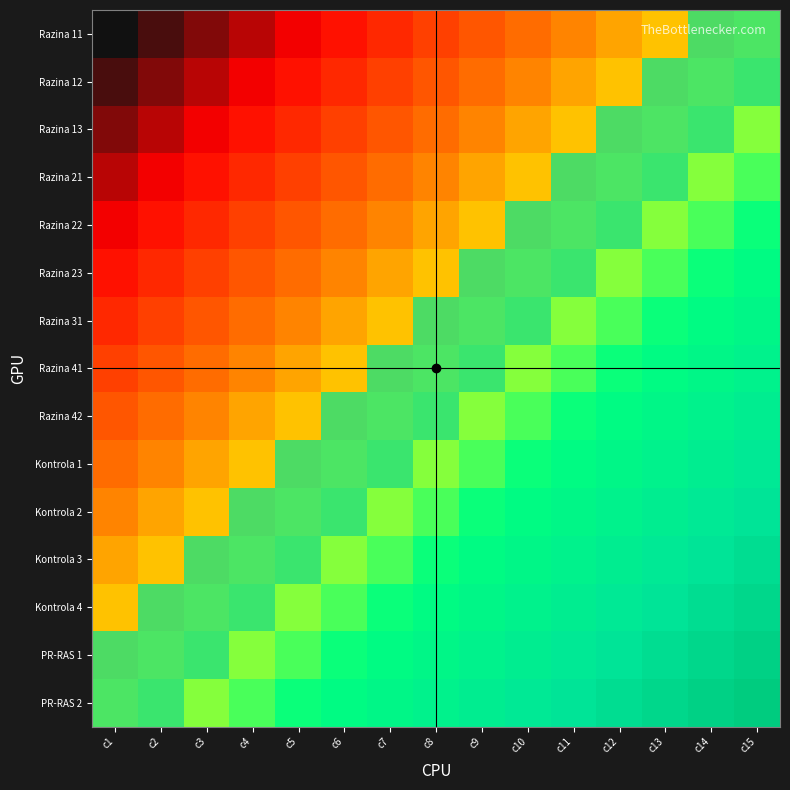

Which category has the lowest value in the Razina 12 series?

c1